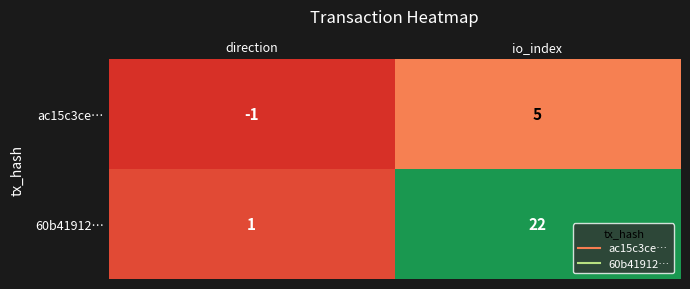

What is the maximum value shown in the chart?

22